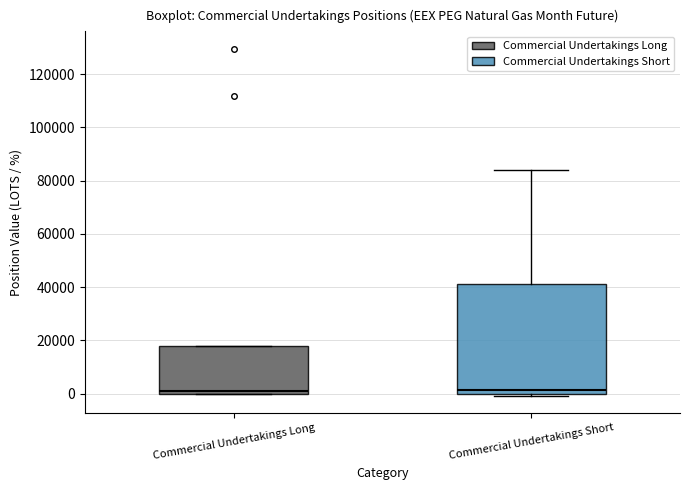

Reading left to right, read every box against the y-axis: the position of its median line, the range the box covers, and the ends of its whiskers. The values are not printed on the chart, so give them approximately, as read against the axis.

Commercial Undertakings Long: median 2000, box 0 to 18000, whiskers 0 to 18000
Commercial Undertakings Short: median 2000, box 0 to 42000, whiskers 0 (just below the box's lower edge) to 84000